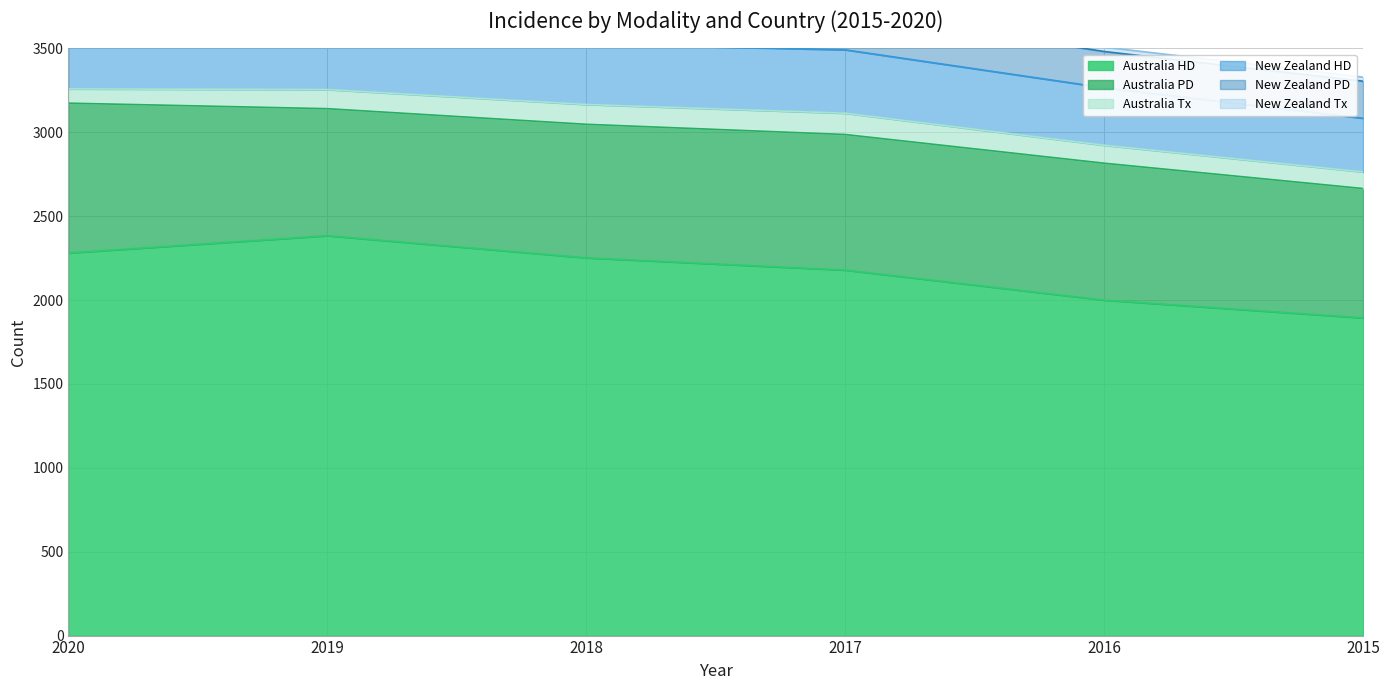

What value does the New Zealand PD series have at 2018?

229